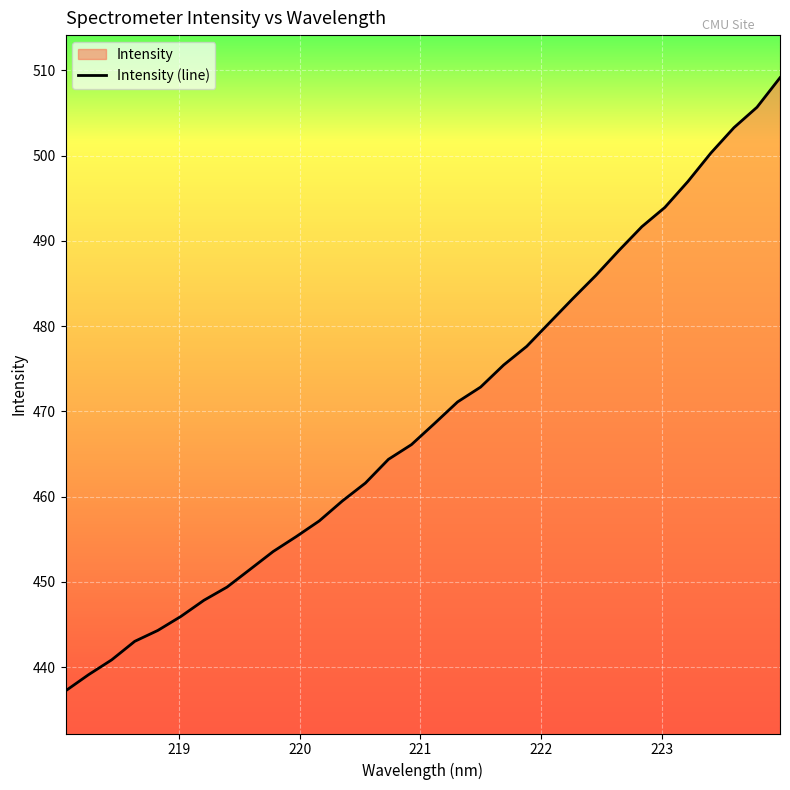

How many values exceed 468?

16